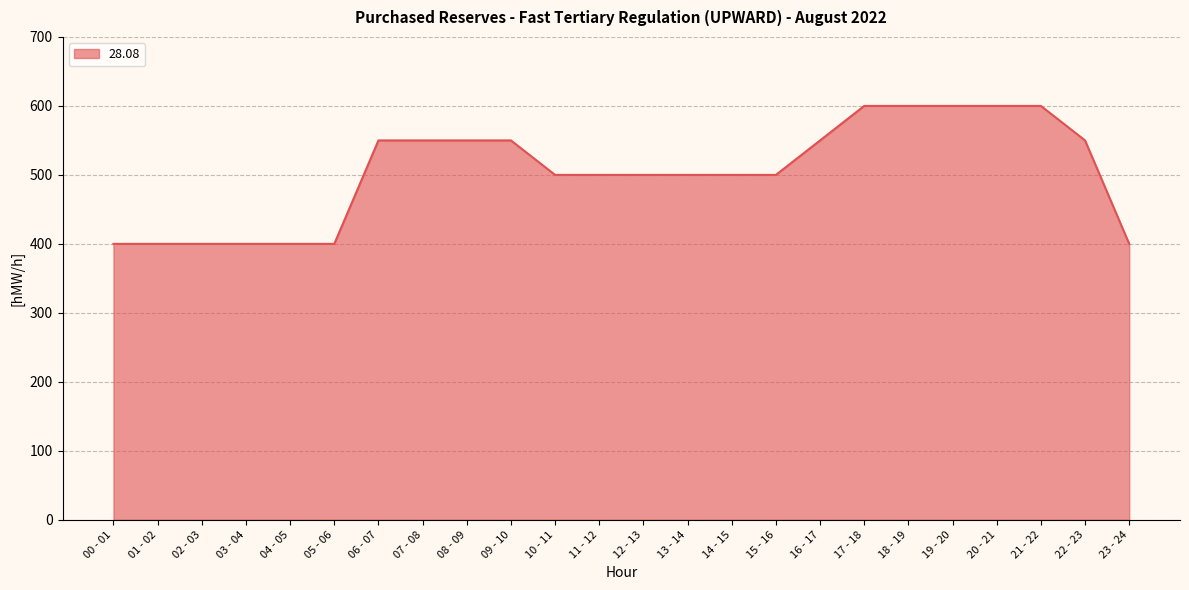

Reading right to left, what are all the values shown in this chart?

400	550	600	600	600	600	600	550	500	500	500	500	500	500	550	550	550	550	400	400	400	400	400	400